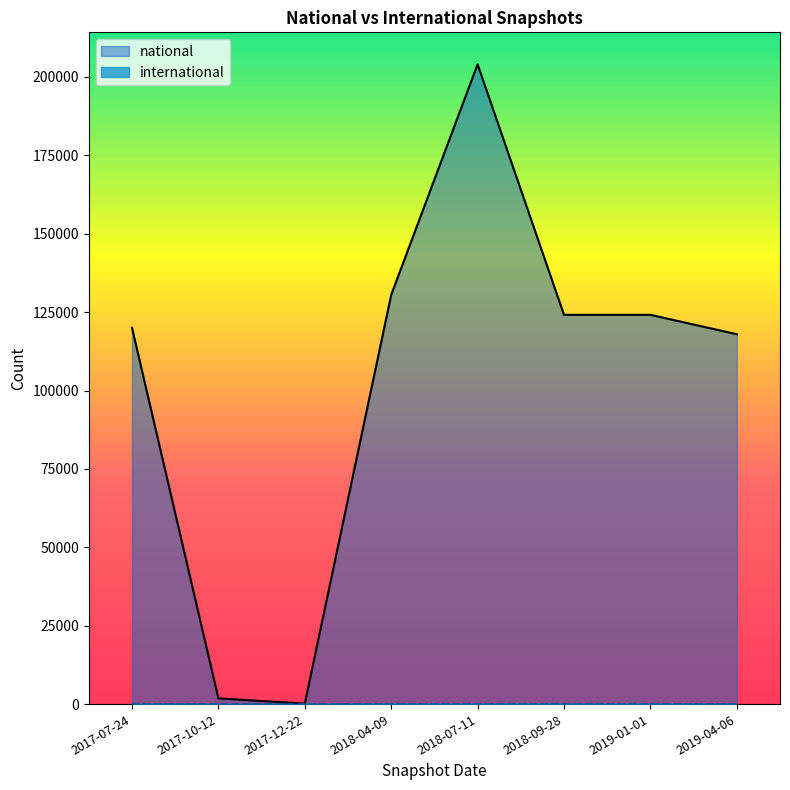

Which has a higher value, 2017-07-24 or 2018-07-11?

2018-07-11